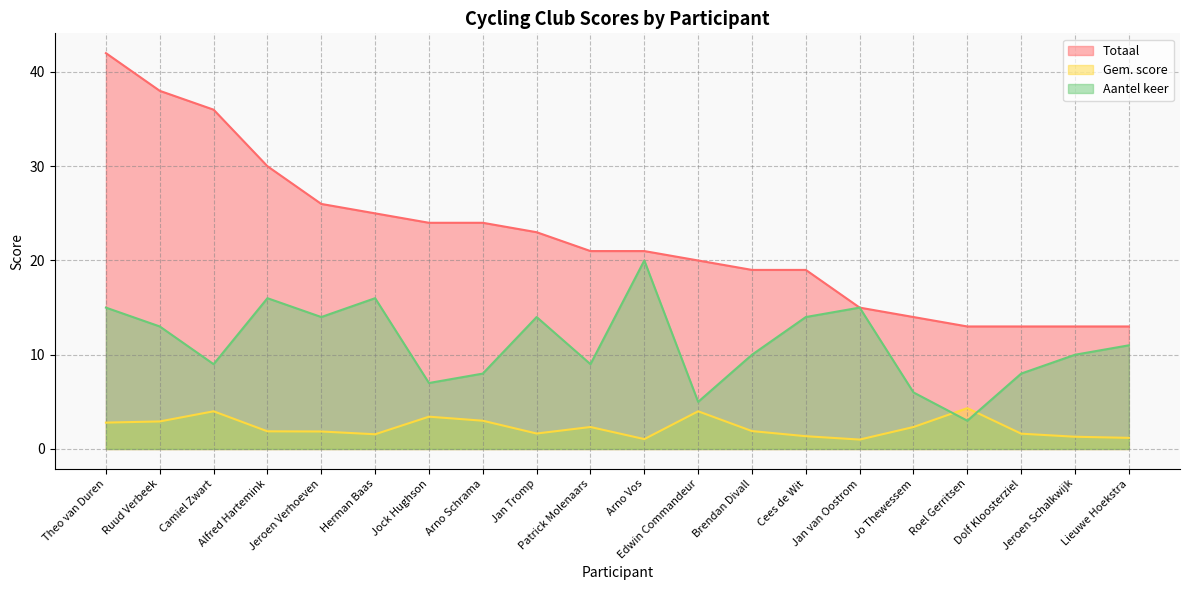

Does the chart have visible grid lines?

Yes